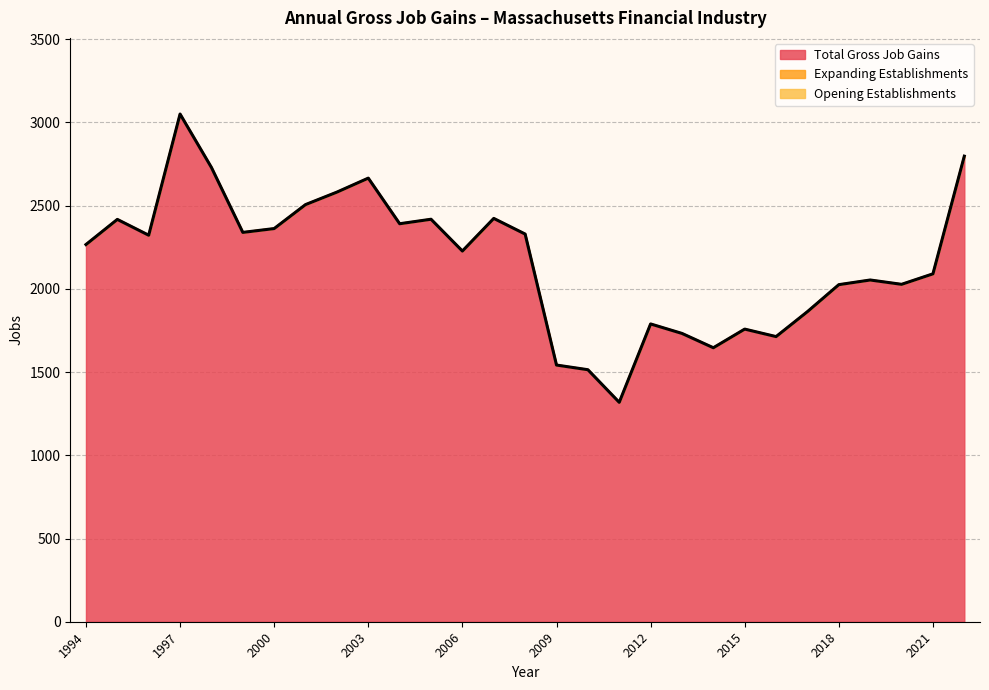

Reading right to left, extract all data points from this chart.

Total Gross Job Gains: 2022=2797	2021=2090	2020=2027	2019=2053	2018=2025	2017=1863	2016=1713	2015=1758	2014=1646	2013=1732	2012=1789	2011=1318	2010=1514	2009=1542	2008=2329	2007=2423	2006=2227	2005=2418	2004=2391	2003=2665	2002=2581	2001=2506	2000=2362	1999=2339	1998=2729	1997=3050	1996=2322	1995=2417	1994=2266
Expanding Establishments: 2022=0	2021=0	2020=0	2019=0	2018=0	2017=0	2016=0	2015=0	2014=0	2013=0	2012=0	2011=0	2010=0	2009=0	2008=0	2007=0	2006=0	2005=0	2004=0	2003=0	2002=0	2001=0	2000=0	1999=0	1998=0	1997=0	1996=0	1995=0	1994=0
Opening Establishments: 2022=0	2021=0	2020=0	2019=0	2018=0	2017=0	2016=0	2015=0	2014=0	2013=0	2012=0	2011=0	2010=0	2009=0	2008=0	2007=0	2006=0	2005=0	2004=0	2003=0	2002=0	2001=0	2000=0	1999=0	1998=0	1997=0	1996=0	1995=0	1994=0